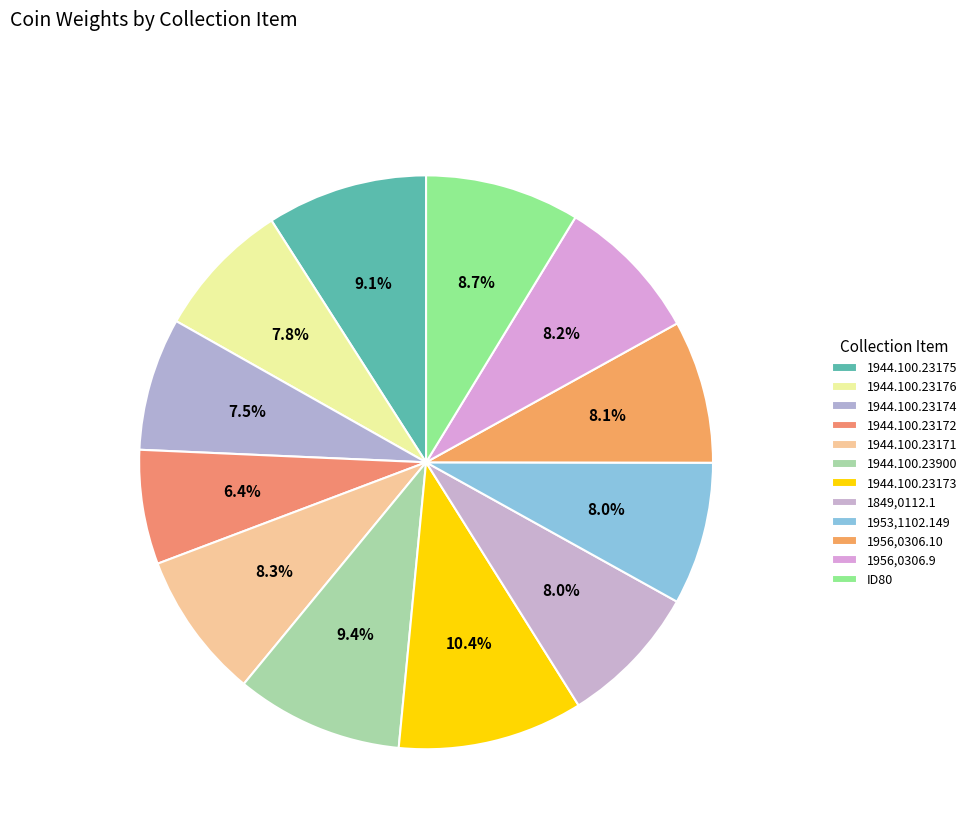

How many slices are in this pie chart?

12